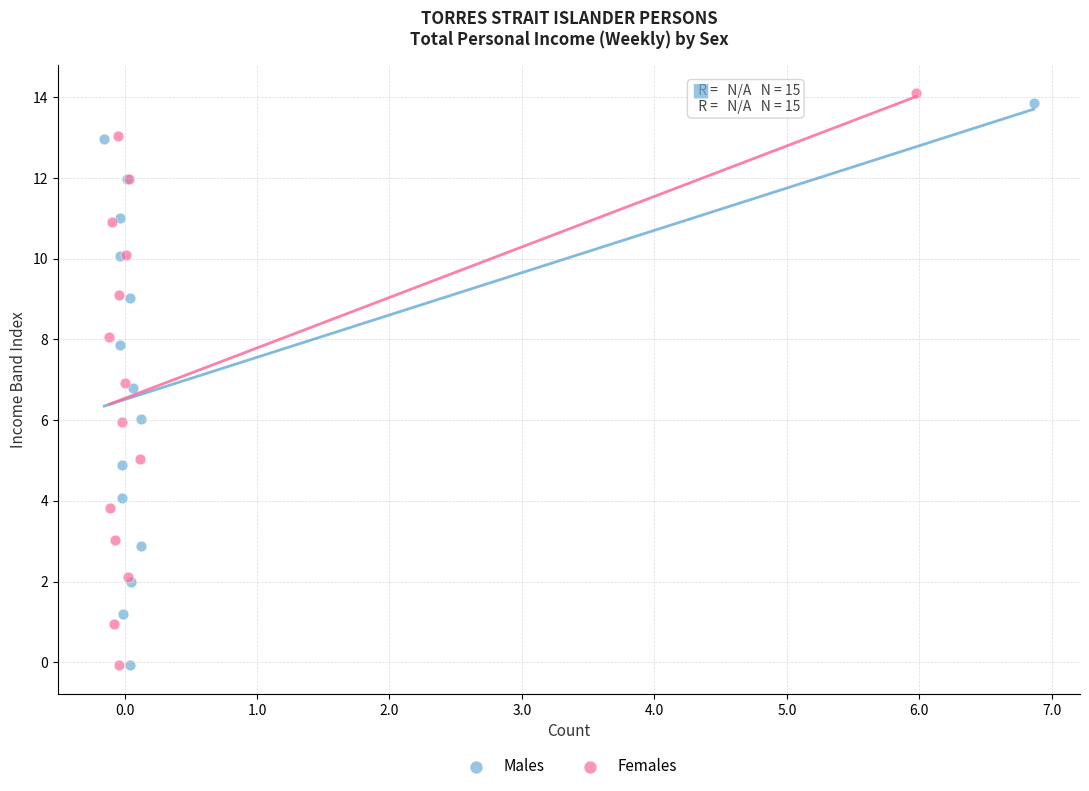

Which series has the widest spread of Y values?

Females